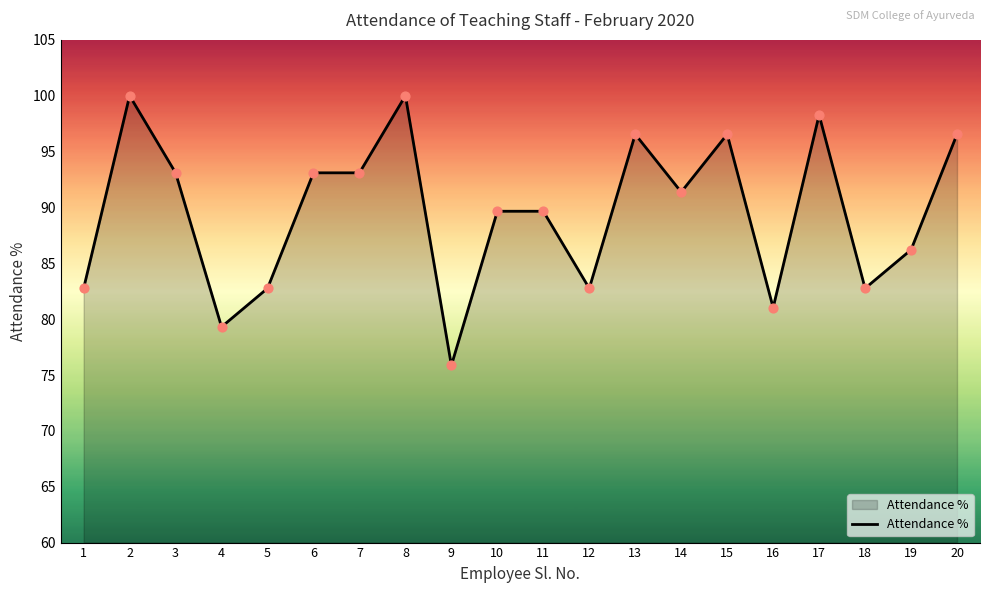

Between 17 and 3, which is larger?

17